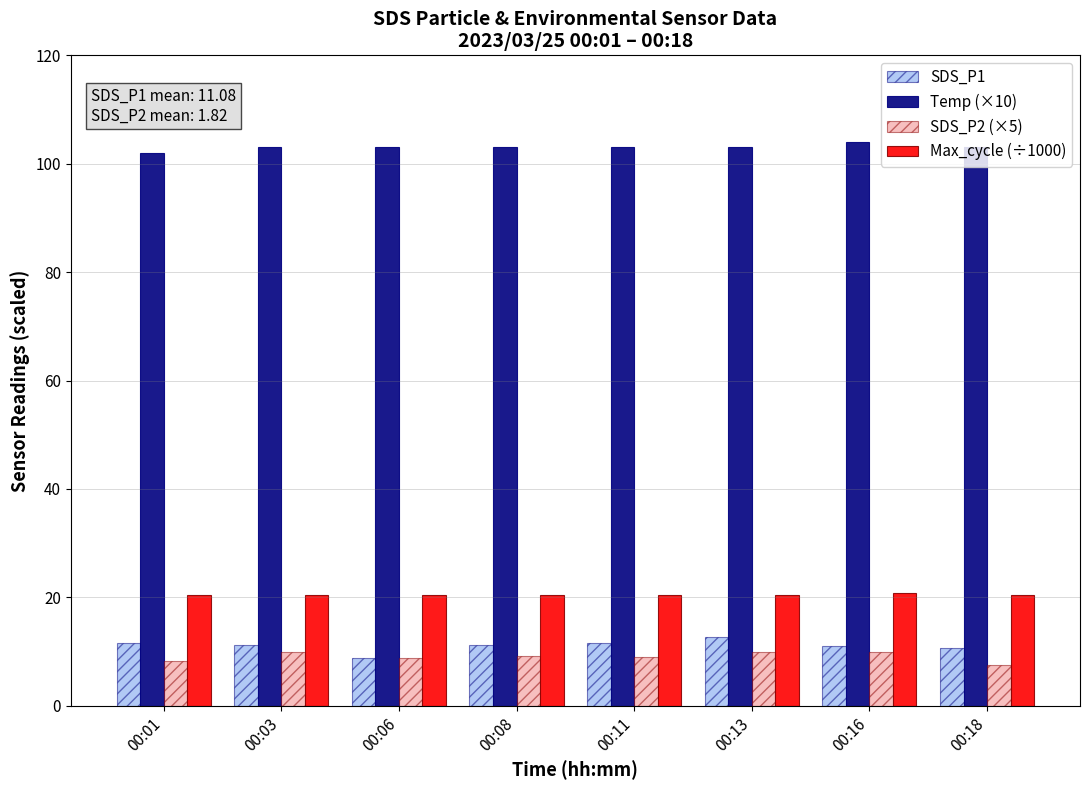

What is the spread (max minus min) of values at 00:13?

93.0